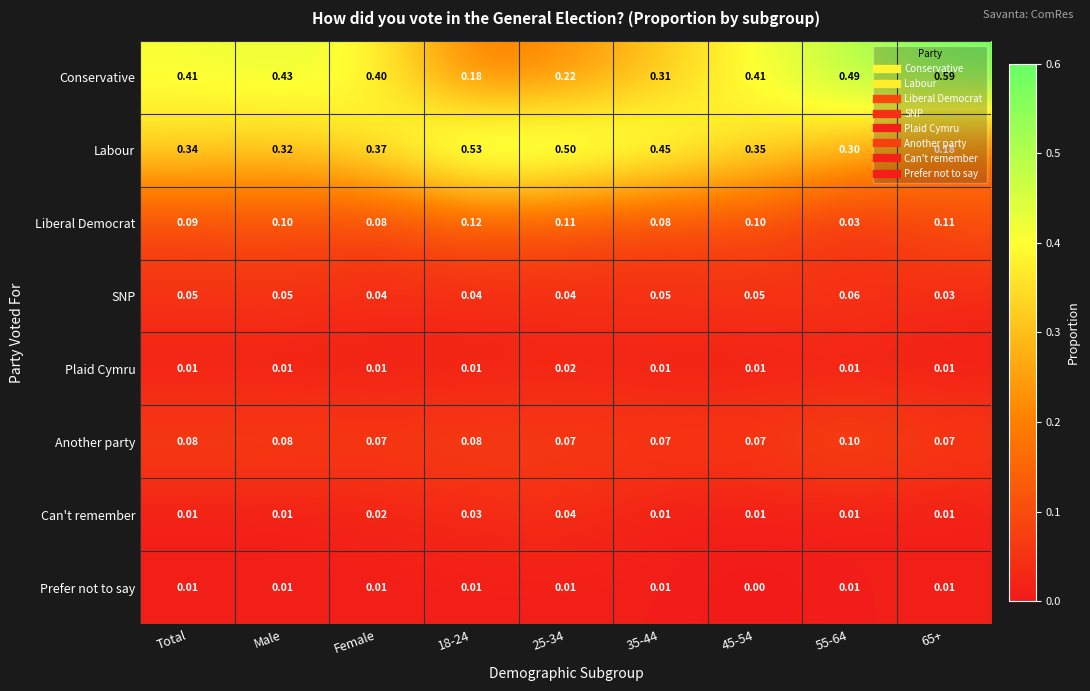

Which series has the largest range (max minus min)?

Conservative